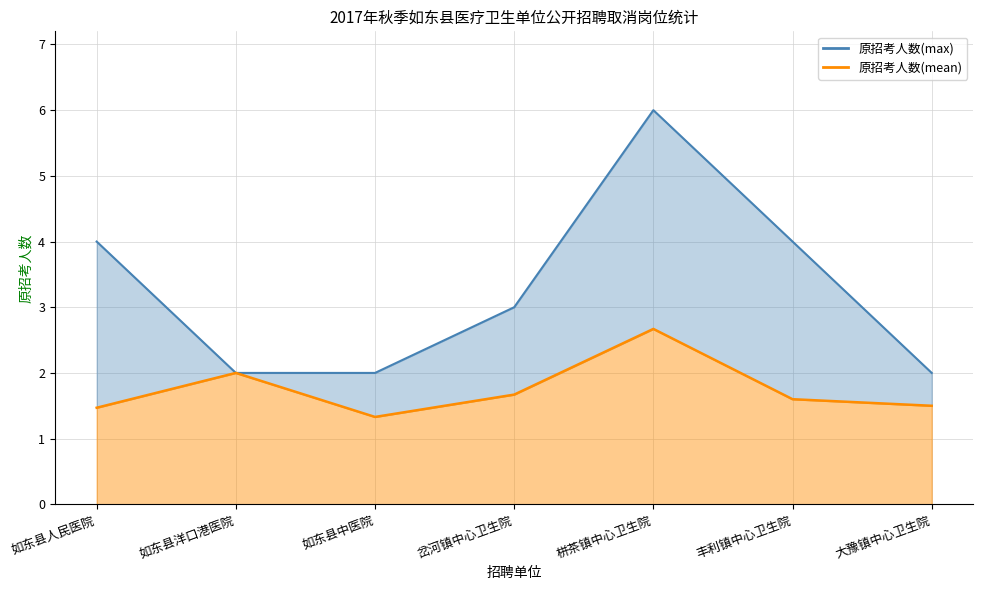

What is the total value across all series at 如东县中医院?

3.3